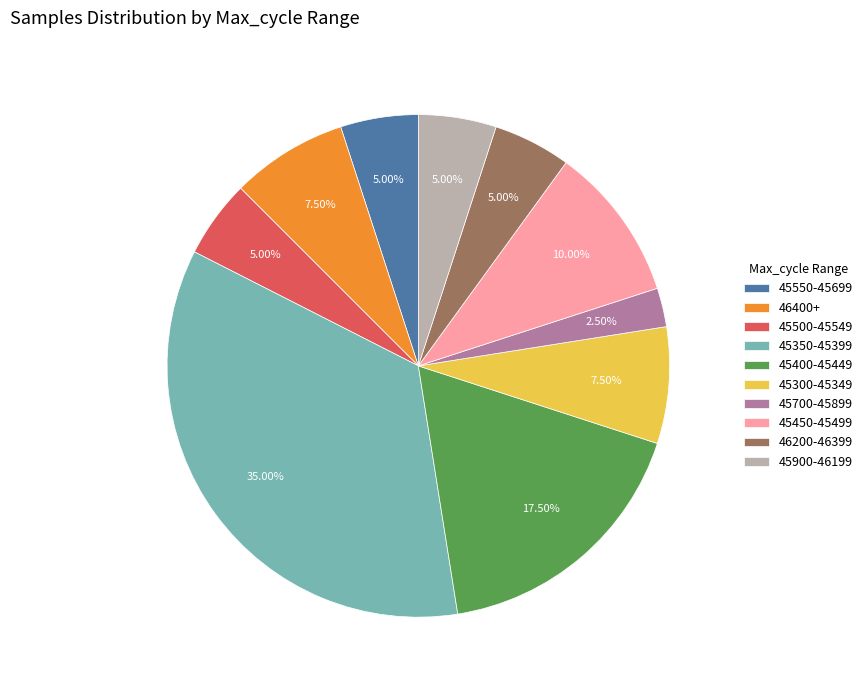

Does any single category account for the majority?

No